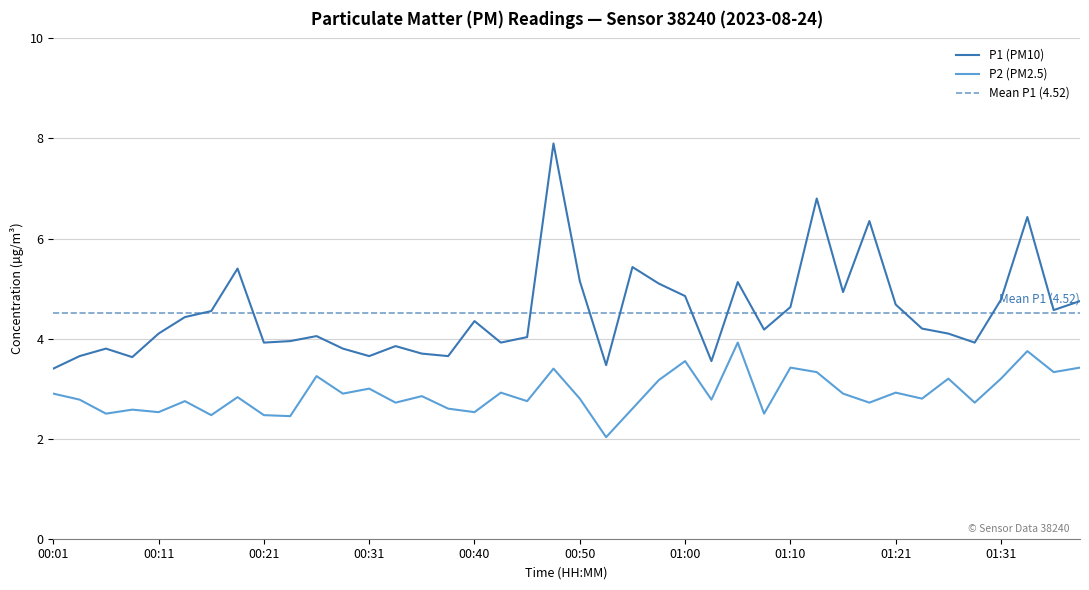

What is the lowest value of the P1 (PM10) series?

3.4